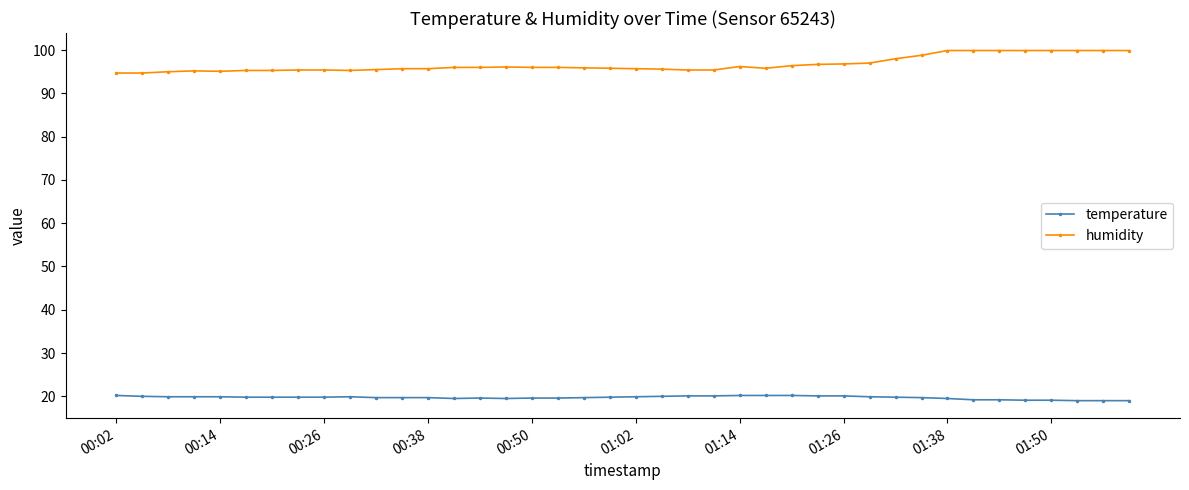

How many lines are shown in the chart?

2